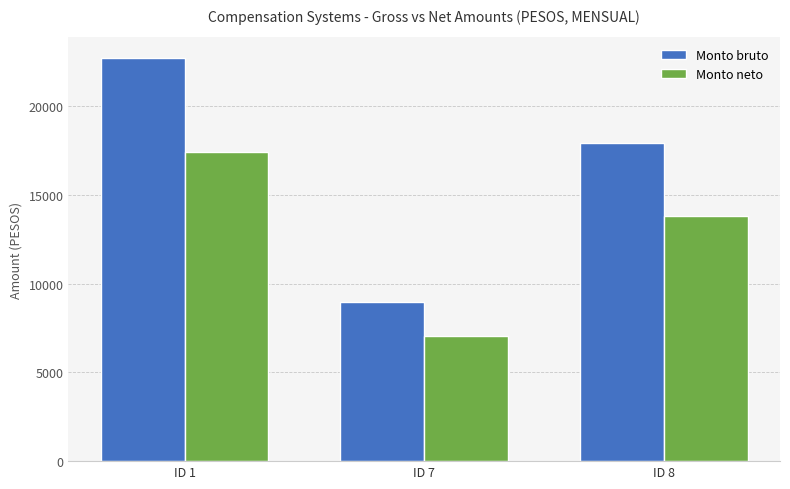

What is the difference between the highest and lowest values at ID 8?

4091.3